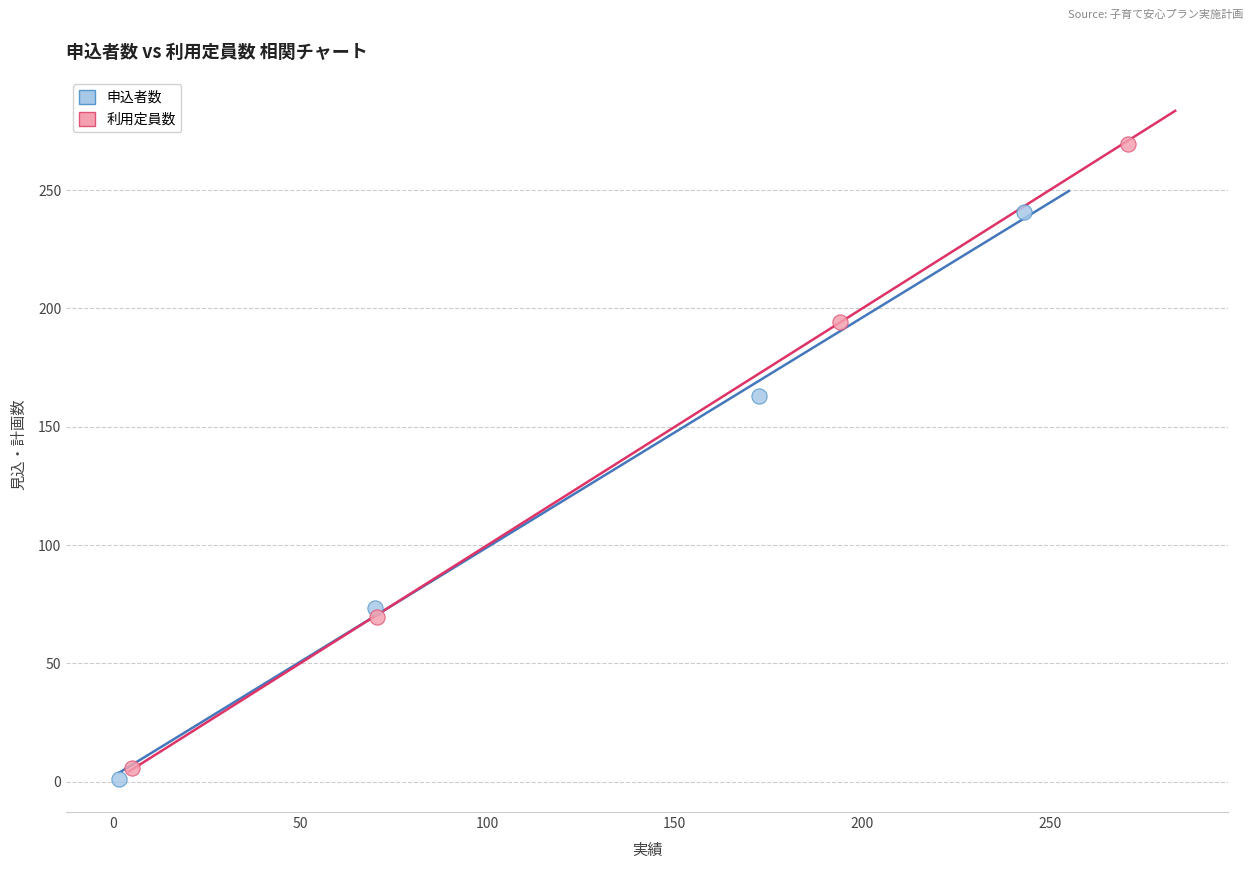

Which series contains the highest Y value?

利用定員数